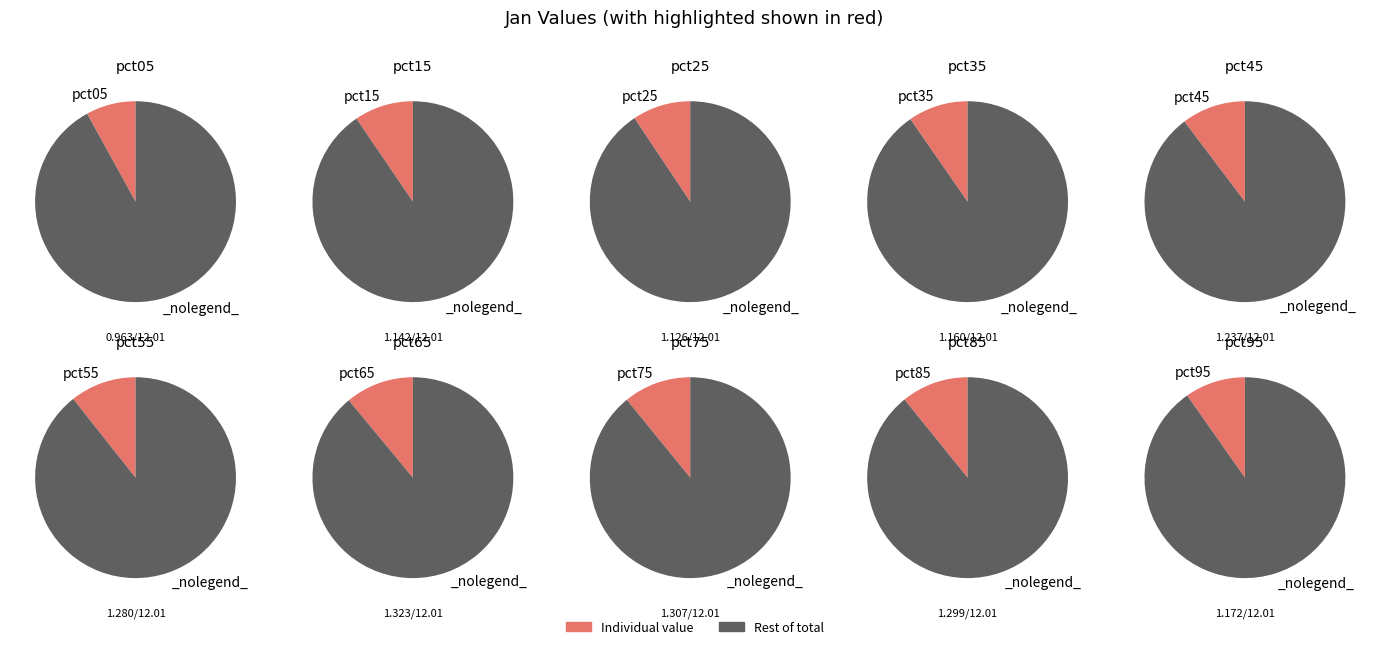

To the nearest percent, what portion does pct95 represent?

10%